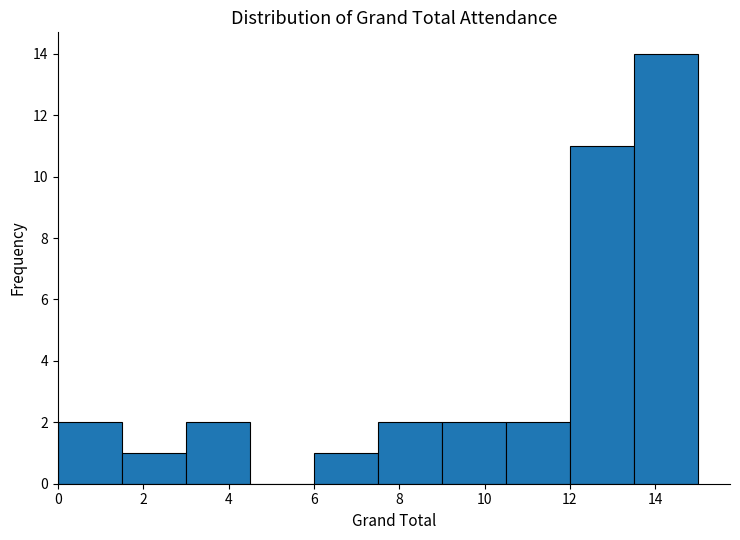

What is the height of the bar covering 1.5 to 3.0 on the x-axis? Neither the bar edges nor the heights are printed on the chart, so give them approximately, as read against the axes.

1